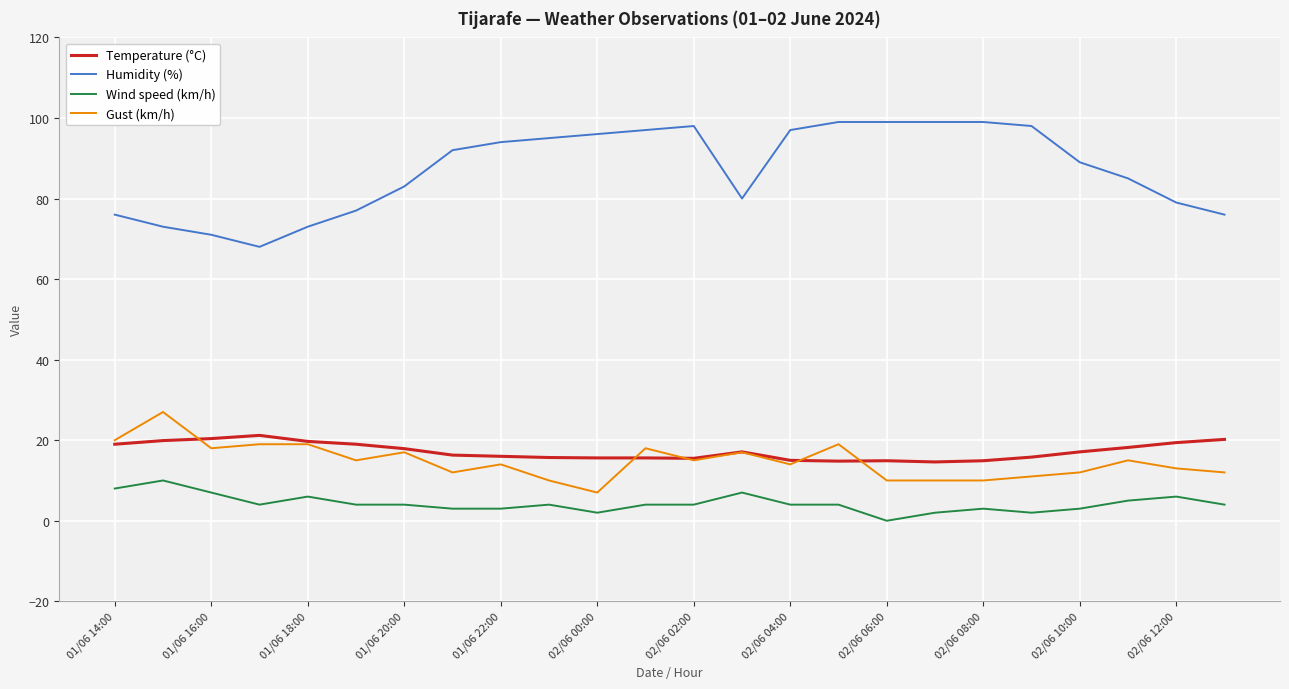

True or false: Temperature (°C) and Wind speed (km/h) cross at least once.

False